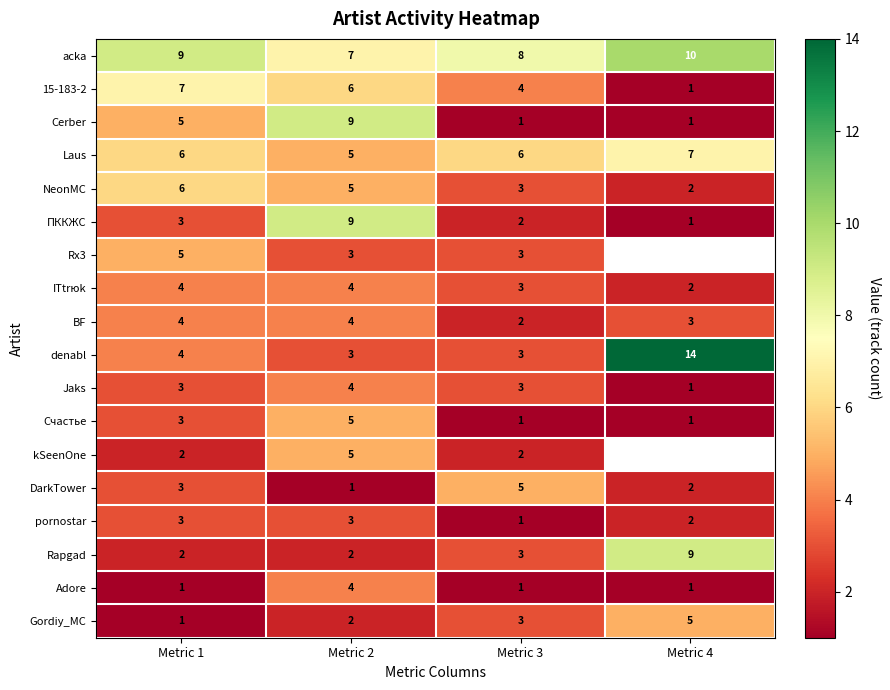

Which series changed the most between Metric 1 and Metric 3?

Cerber